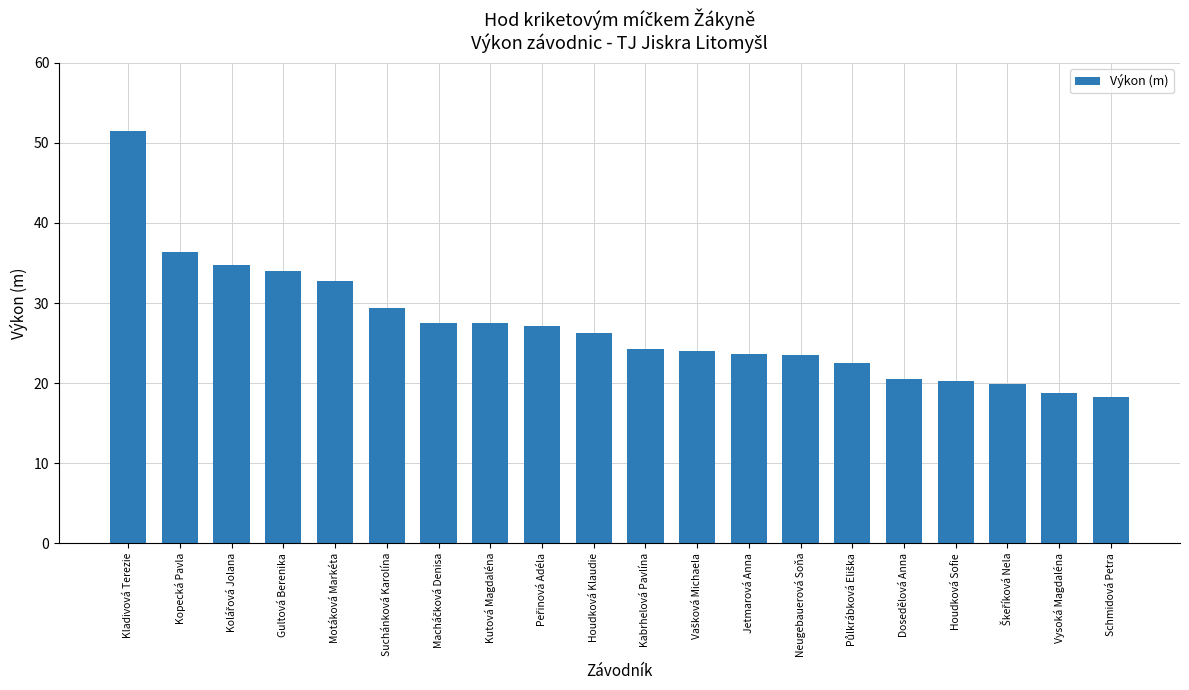

The chart shows a value of 20.5 at Dosedělová Anna. True or false?

True